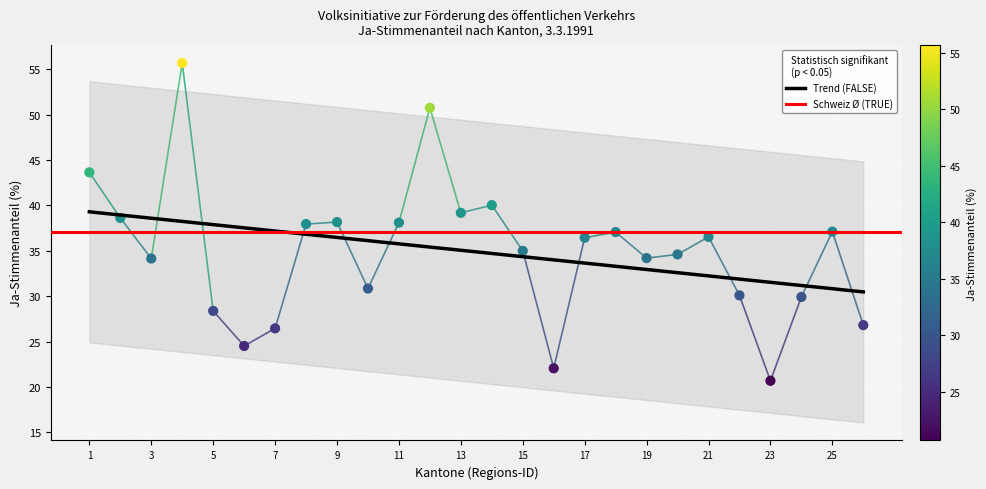

What is the change in value from Schaffhausen to Graubünden?

-3.0